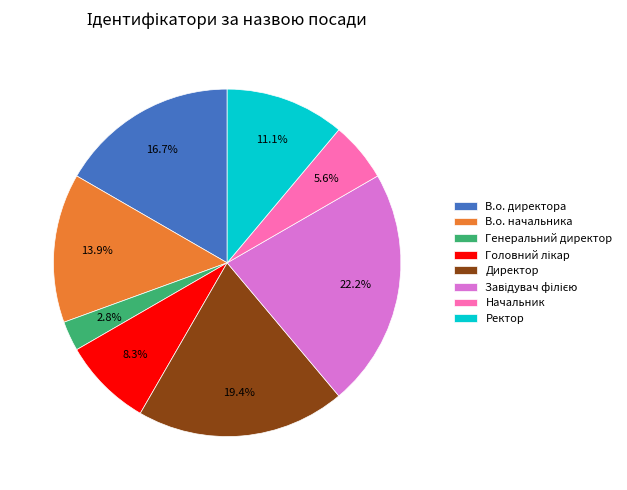

Between Генеральний директор and Начальник, which is larger?

Начальник